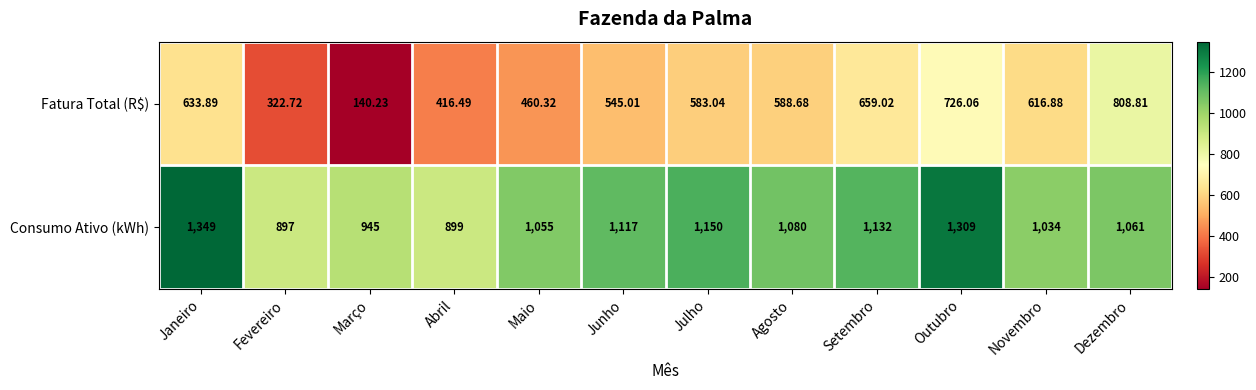

Which category has the highest value in the Consumo Ativo (kWh) series?

Janeiro